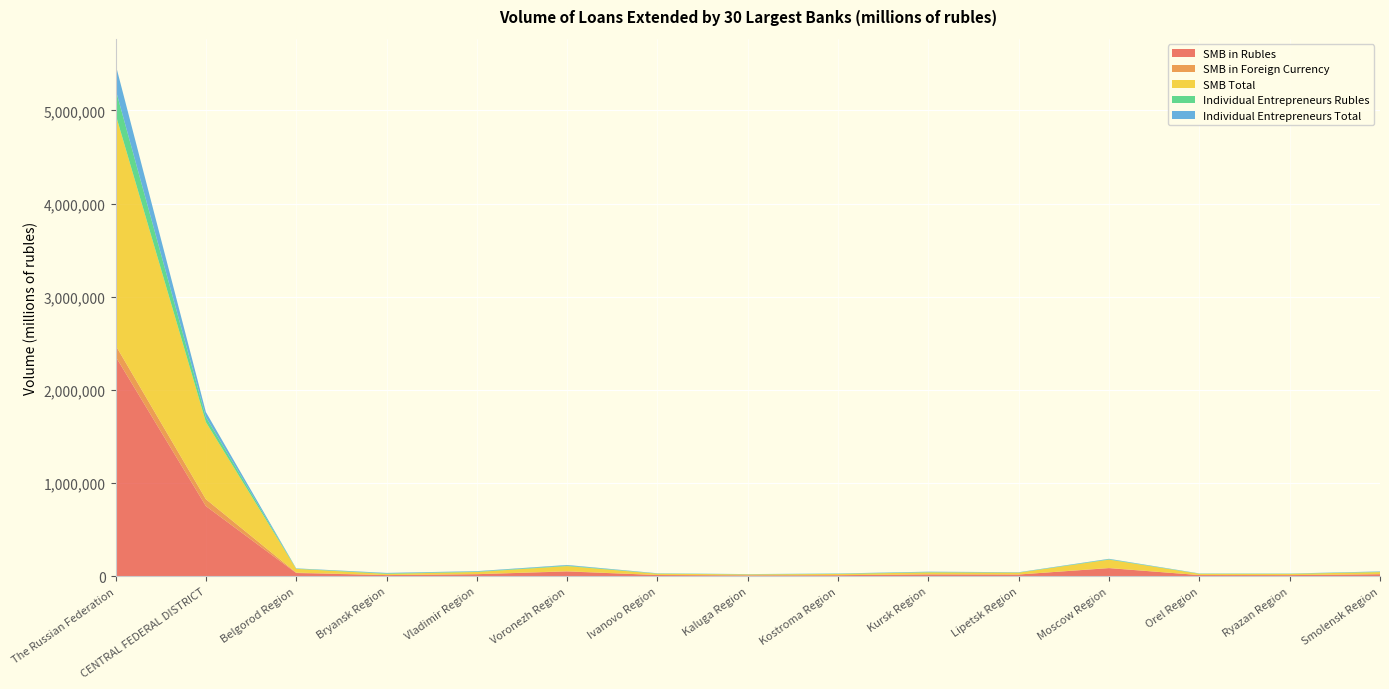

Reading left to right, list all the values displayed in this chart.

SMB in Rubles: The Russian Federation=2359639	CENTRAL FEDERAL DISTRICT=753992	Belgorod Region=35550	Bryansk Region=13288	Vladimir Region=22958	Voronezh Region=52328	Ivanovo Region=14150	Kaluga Region=10324	Kostroma Region=12141	Kursk Region=21018	Lipetsk Region=19740	Moscow Region=87876	Orel Region=13640	Ryazan Region=13077	Smolensk Region=22838
SMB in Foreign Currency: The Russian Federation=119690	CENTRAL FEDERAL DISTRICT=73782	Belgorod Region=4604	Bryansk Region=118	Vladimir Region=524	Voronezh Region=2561	Ivanovo Region=0	Kaluga Region=142	Kostroma Region=646	Kursk Region=123	Lipetsk Region=0	Moscow Region=1707	Orel Region=0	Ryazan Region=85	Smolensk Region=28
SMB Total: The Russian Federation=2479329	CENTRAL FEDERAL DISTRICT=827774	Belgorod Region=40154	Bryansk Region=13406	Vladimir Region=23482	Voronezh Region=54889	Ivanovo Region=14150	Kaluga Region=10466	Kostroma Region=12787	Kursk Region=21141	Lipetsk Region=19740	Moscow Region=89583	Orel Region=13640	Ryazan Region=13162	Smolensk Region=22866
Individual Entrepreneurs Rubles: The Russian Federation=267870	CENTRAL FEDERAL DISTRICT=53792	Belgorod Region=2737	Bryansk Region=5108	Vladimir Region=4424	Voronezh Region=6213	Ivanovo Region=2347	Kaluga Region=1645	Kostroma Region=2591	Kursk Region=3928	Lipetsk Region=2411	Moscow Region=4506	Orel Region=2031	Ryazan Region=1979	Smolensk Region=3568
Individual Entrepreneurs Total: The Russian Federation=268301	CENTRAL FEDERAL DISTRICT=53836	Belgorod Region=2739	Bryansk Region=5108	Vladimir Region=4424	Voronezh Region=6216	Ivanovo Region=2347	Kaluga Region=1645	Kostroma Region=2591	Kursk Region=3928	Lipetsk Region=2411	Moscow Region=4506	Orel Region=2031	Ryazan Region=1979	Smolensk Region=3568